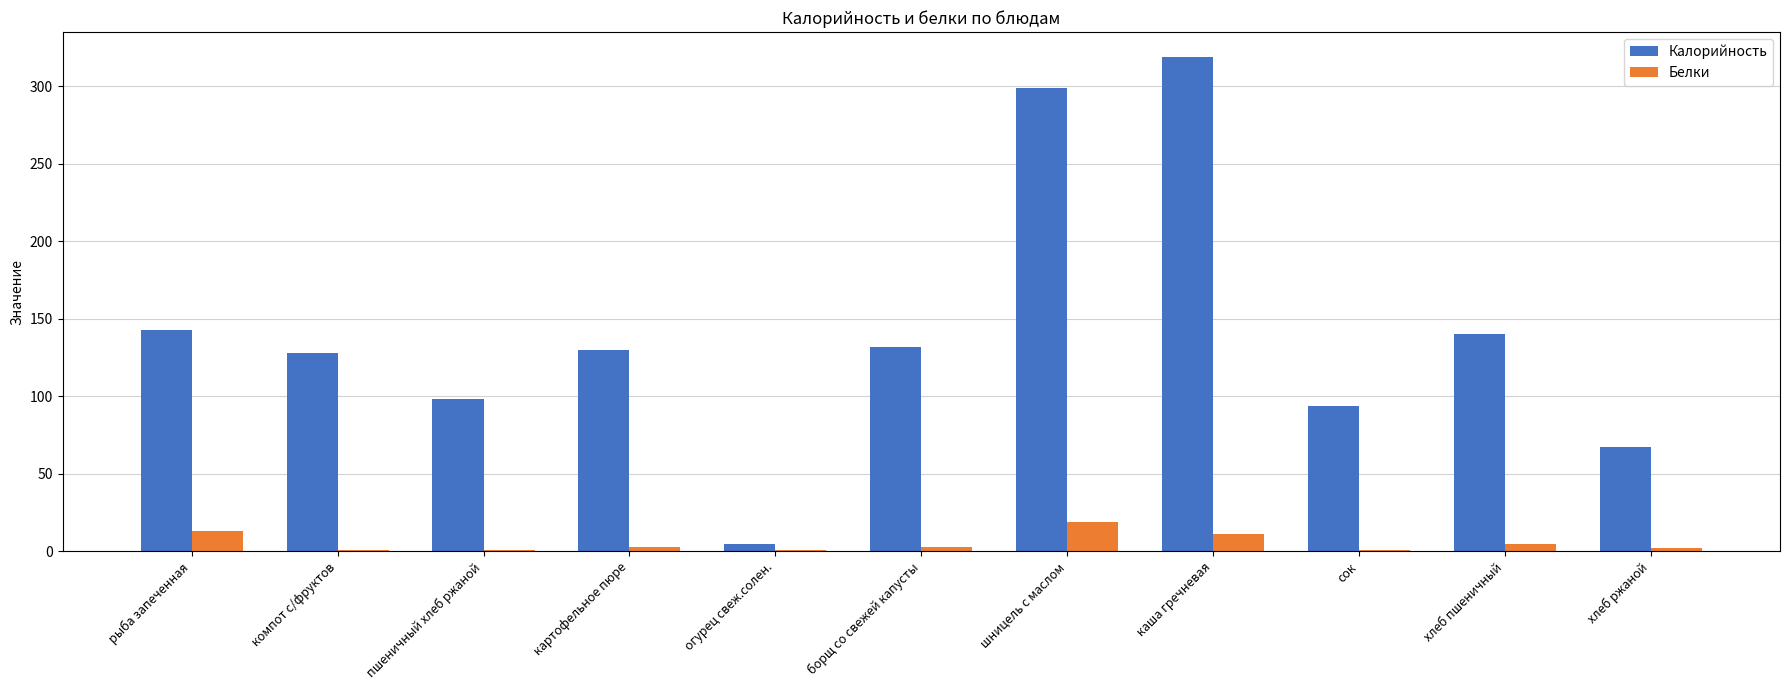

How many groups of bars are there?

11